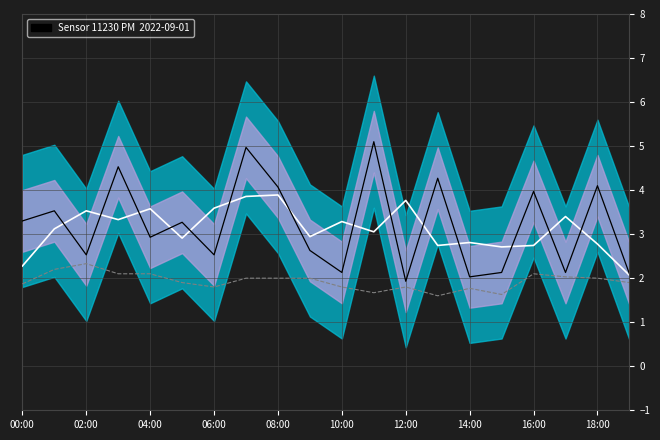

What is the label of the 8th point from the left?

14:00